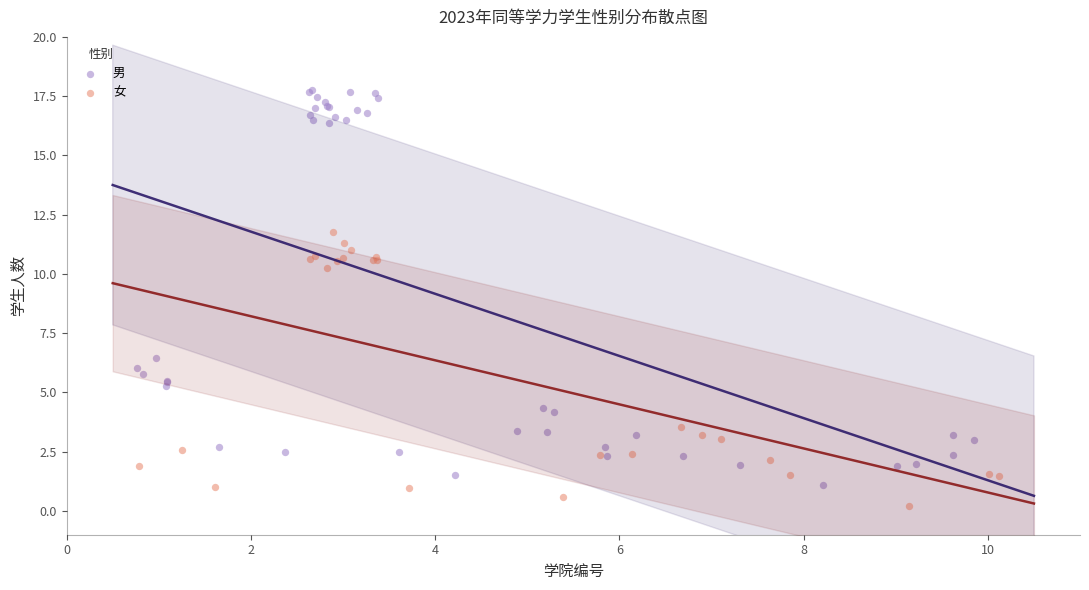

Which series contains the highest Y value?

男